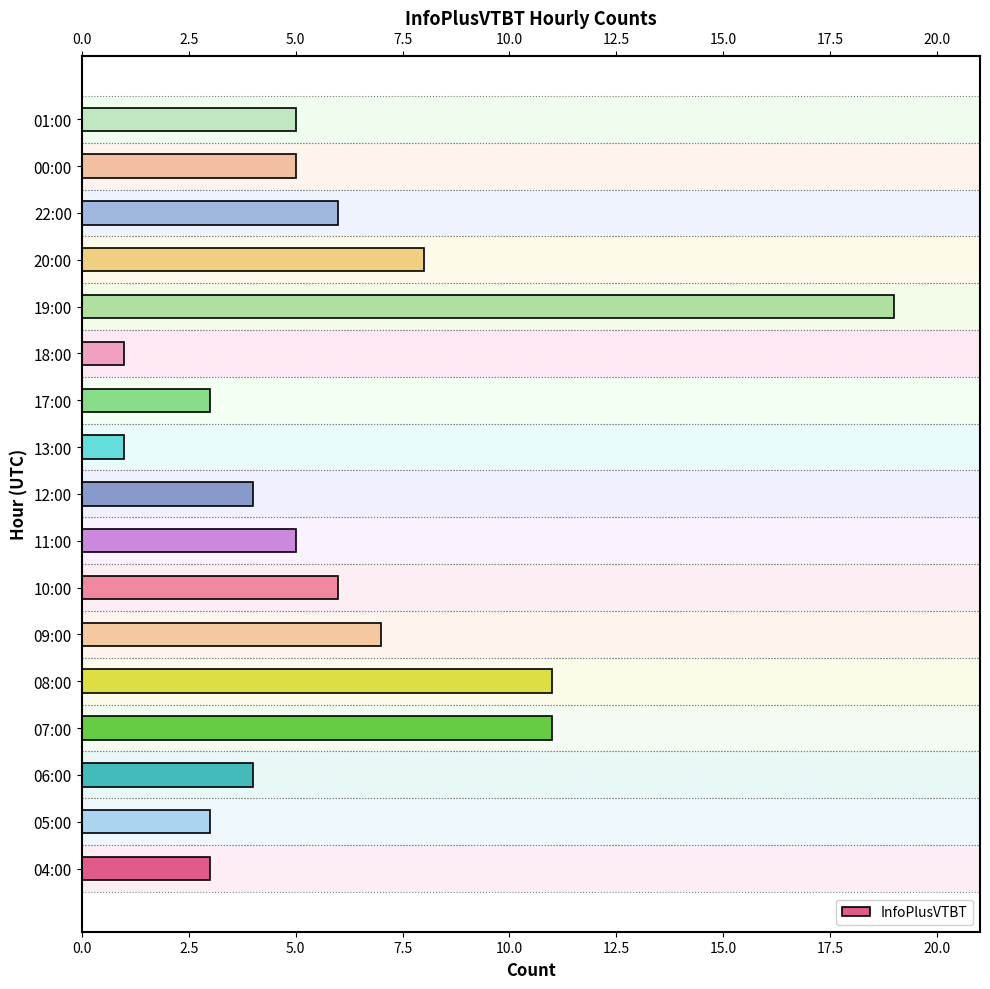

What is the ratio of the value at 01:00 to the value at 07:00?

0.5